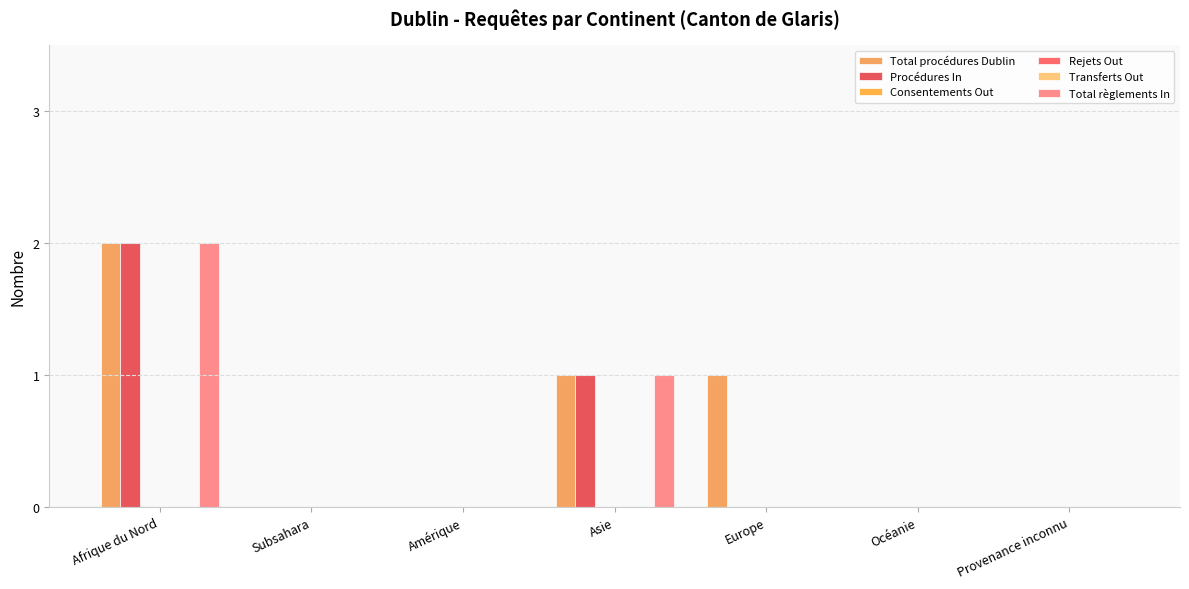

What is the label of the 2nd bar from the right?

Océanie